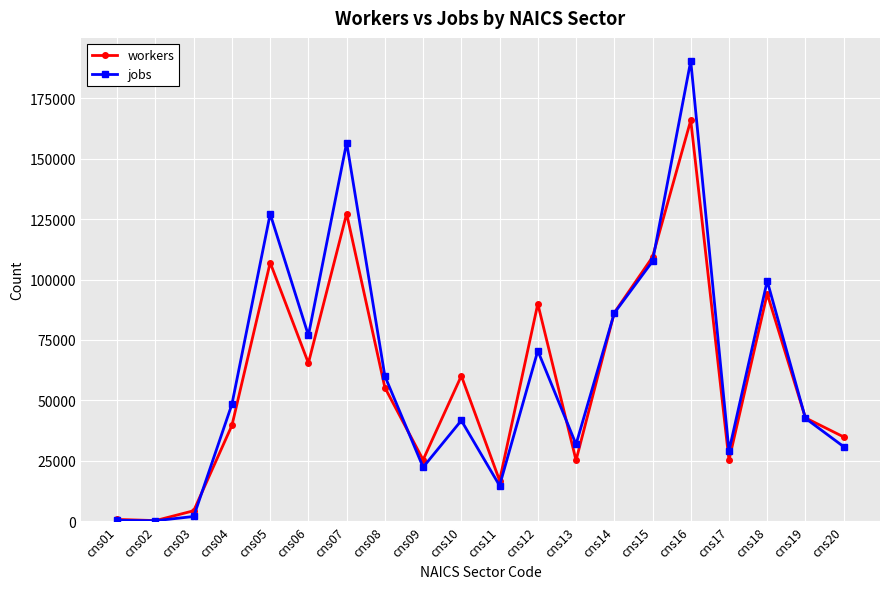

How many data points does each series have?

20